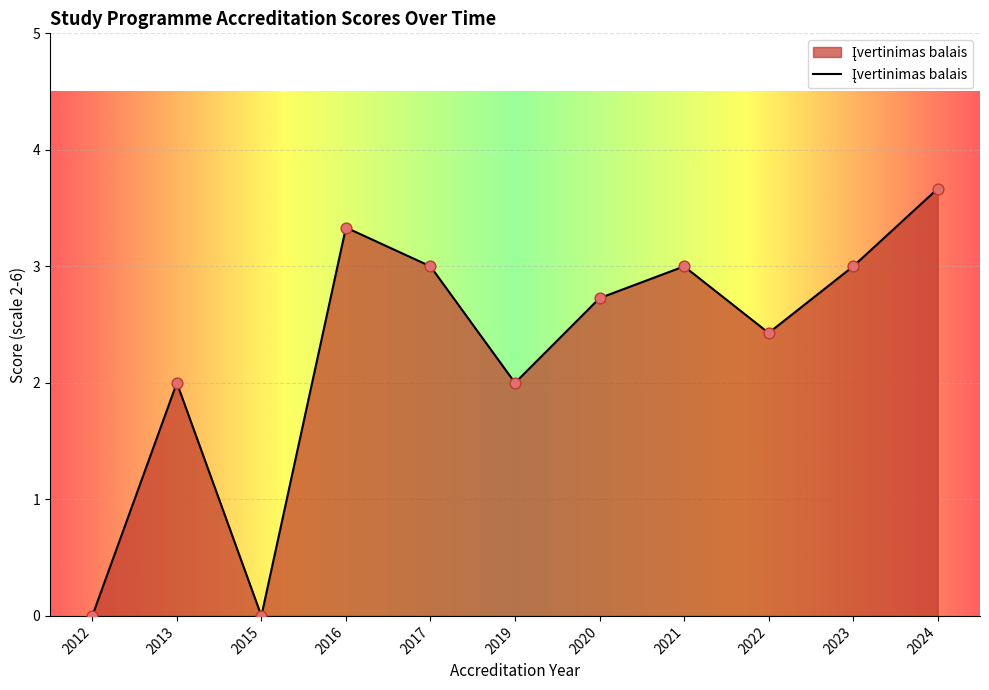

Which has a higher value, 2024 or 2013?

2024